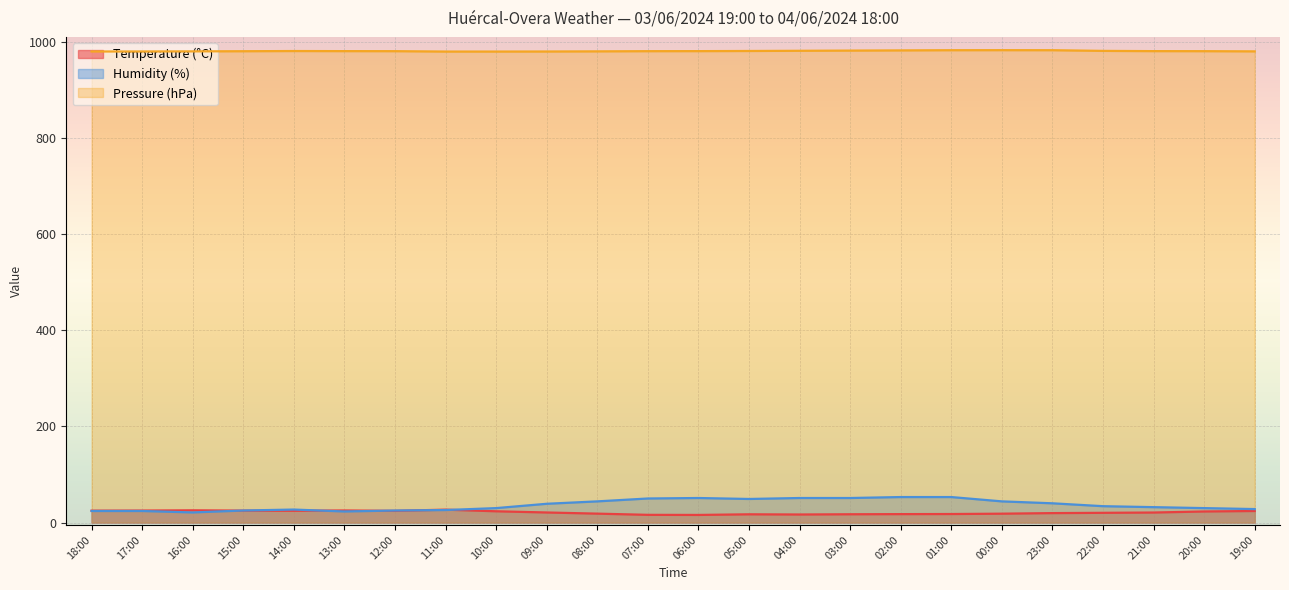

How many lines are shown in the chart?

3